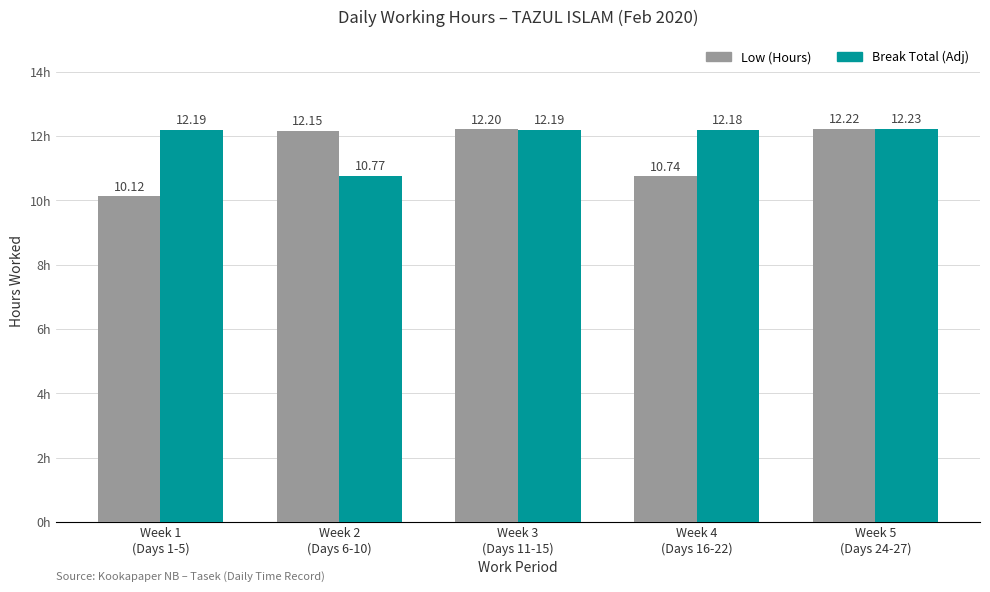

Is the value of Break Total (Adj) at Week 1
(Days 1-5) greater than the value of Low (Hours) at Week 4
(Days 16-22)?

Yes